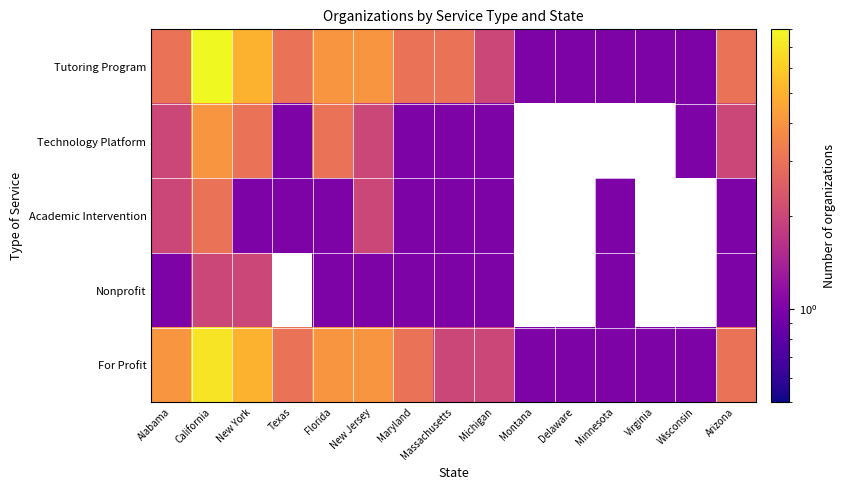

What is the lowest value of the Nonprofit series?

1.0